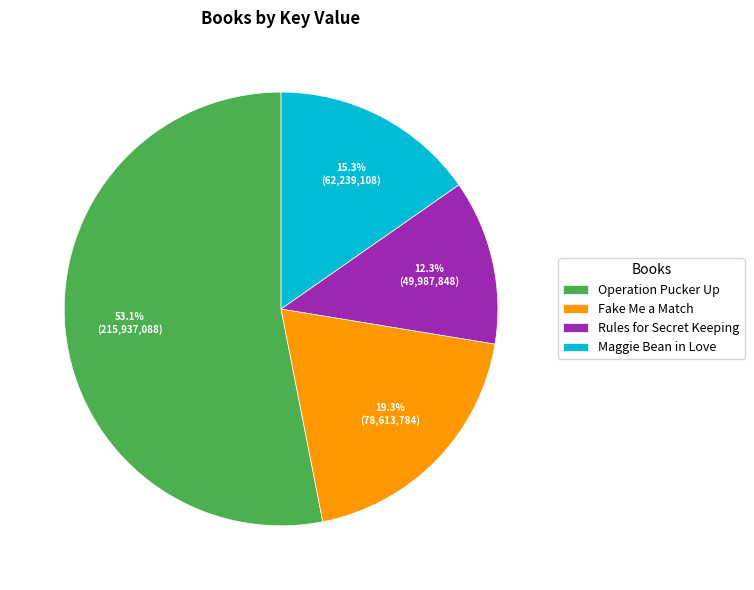

Which category accounts for the majority?

Operation Pucker Up